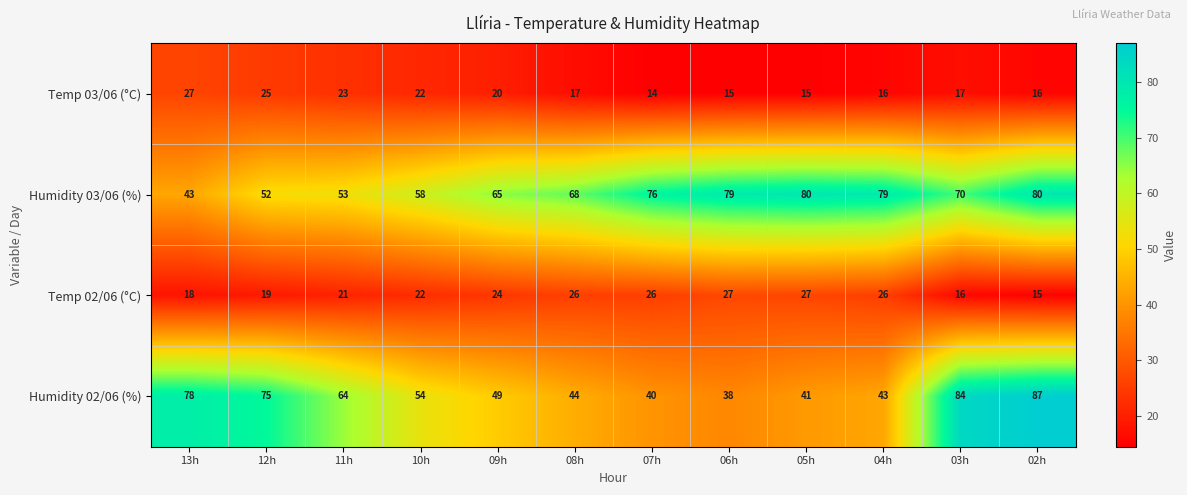

What is the difference between the highest and lowest values at 08h?

51